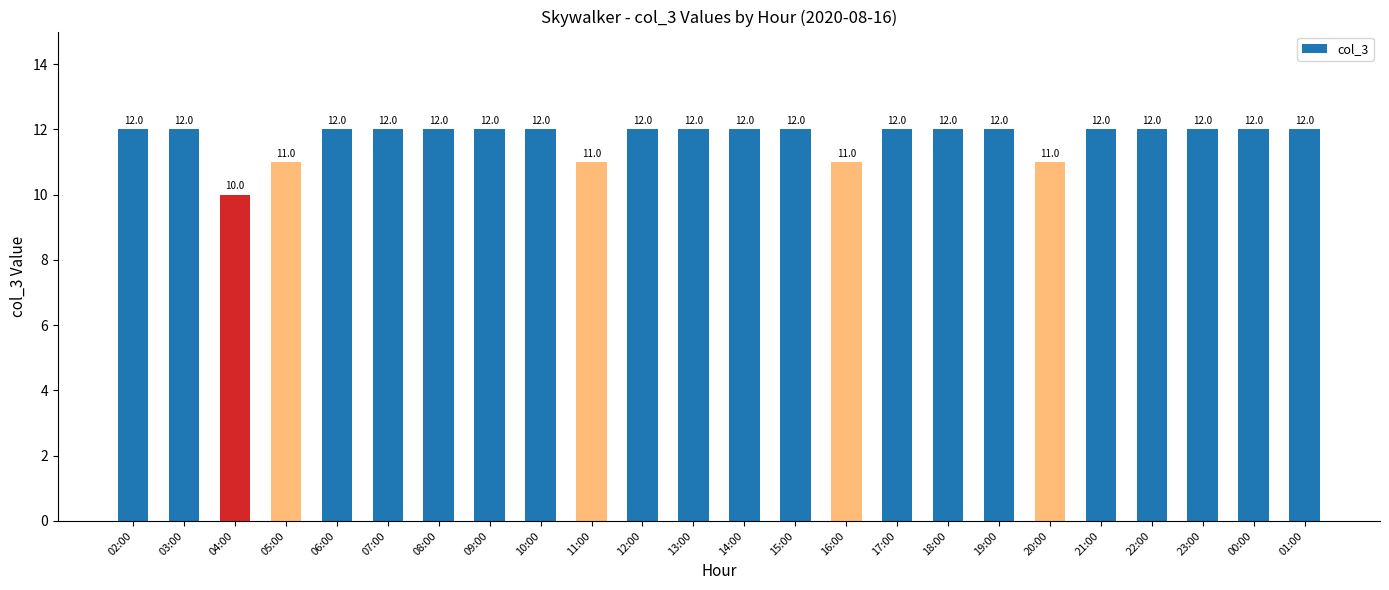

What is the maximum value shown in the chart?

12